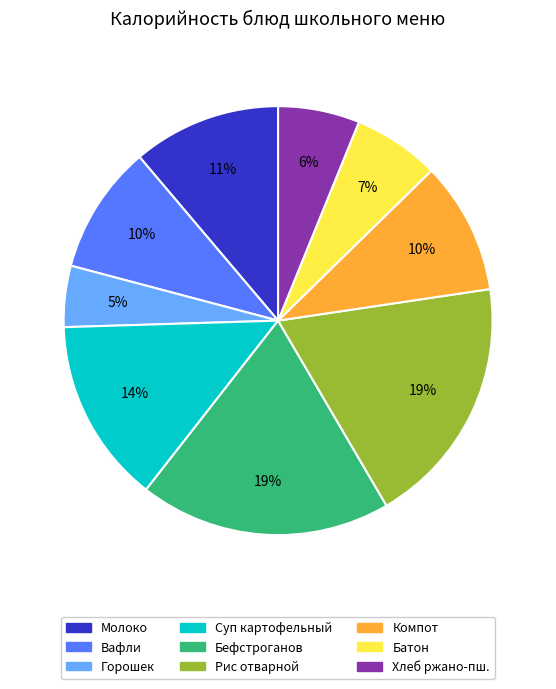

Is it true that Бефстроганов is 32% of the pie?

False